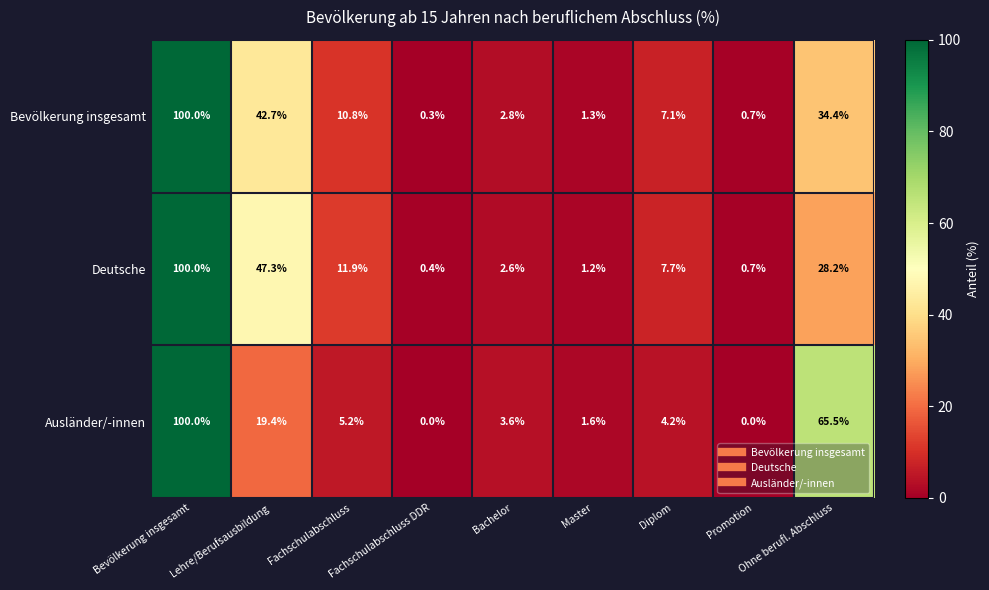

The value of Deutsche at Lehre/Berufsausbildung is 25.8. True or false?

False